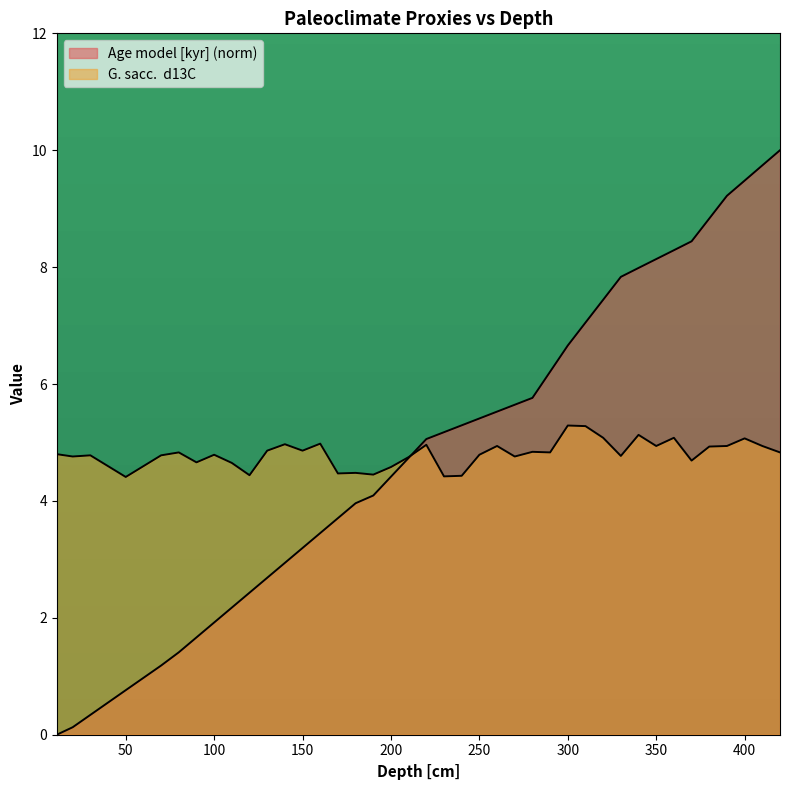

Between 130 and 230, which is larger?

230